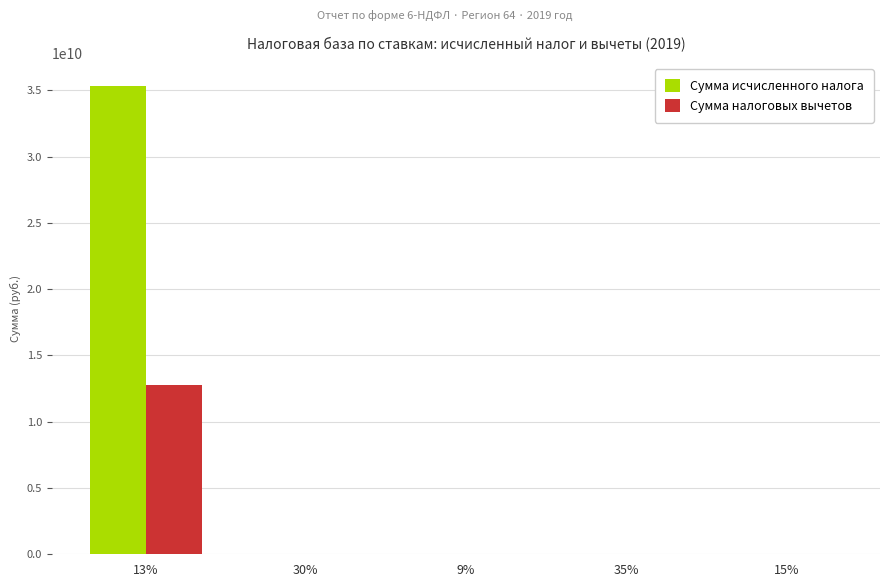

Is the value of Сумма исчисленного налога at 13% greater than the value of Сумма налоговых вычетов at 35%?

Yes